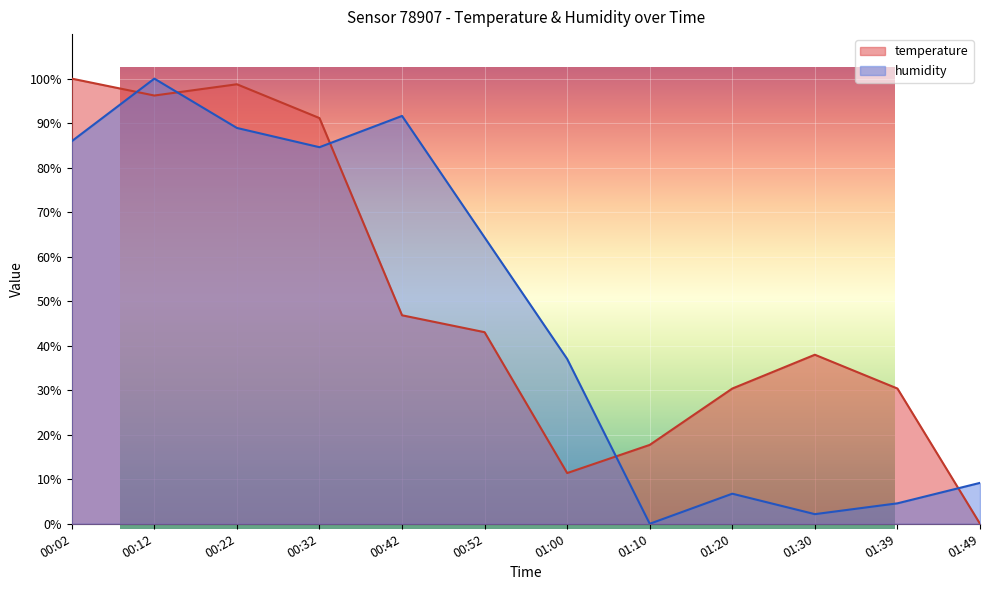

At how many categories does at least one series exceed 70?

5